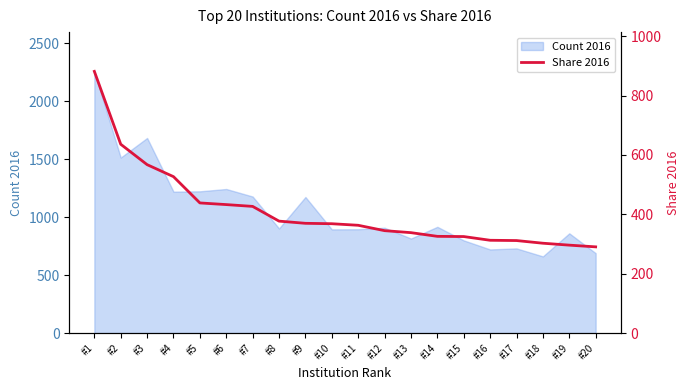

True or false: the data shows 183.0 at #8.

False